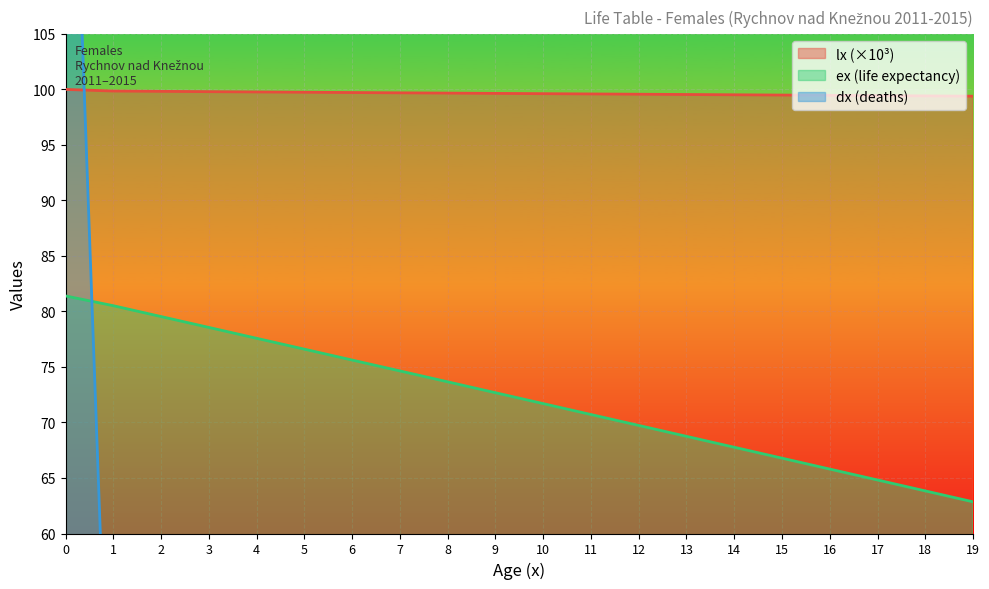

Rank the categories by lx value from highest to lowest.

0, 1, 2, 3, 4, 5, 6, 7, 8, 9, 10, 11, 12, 13, 14, 15, 16, 17, 18, 19